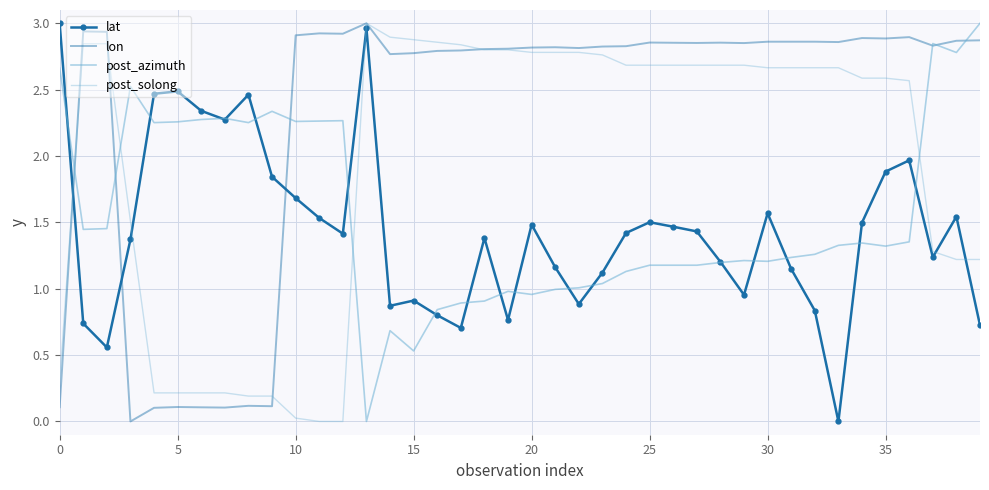

After their last crossing, which series has the higher values: post_azimuth or lat?

post_azimuth